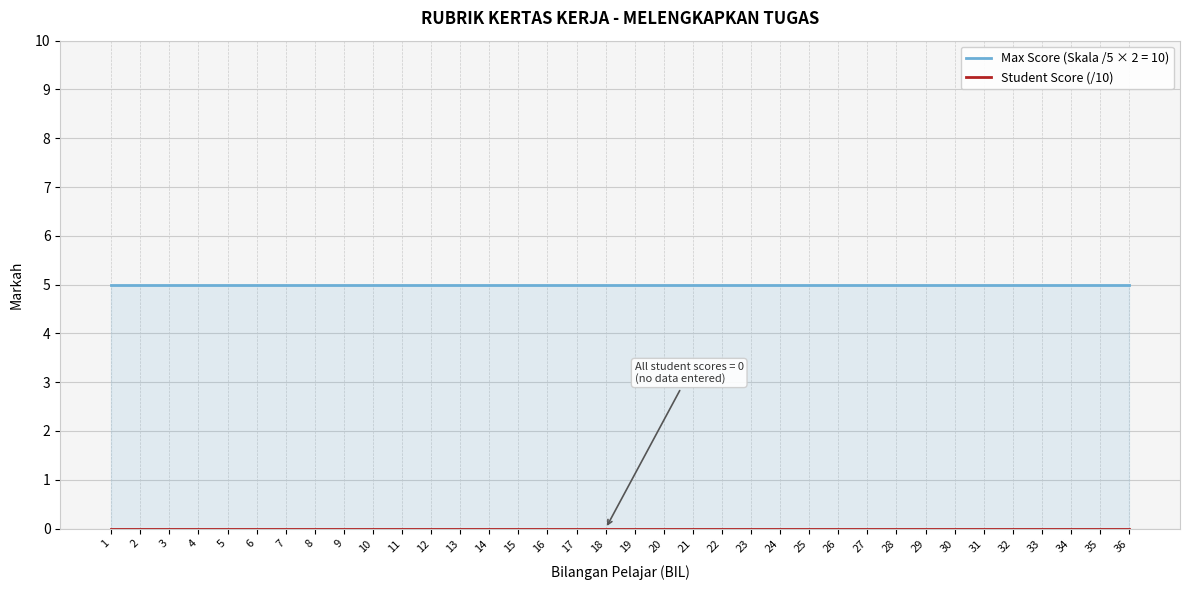

Reading left to right, what are all the values shown in this chart?

Student Score (/10): 0	0	0	0	0	0	0	0	0	0	0	0	0	0	0	0	0	0	0	0	0	0	0	0	0	0	0	0	0	0	0	0	0	0	0	0
Max Score: 5	5	5	5	5	5	5	5	5	5	5	5	5	5	5	5	5	5	5	5	5	5	5	5	5	5	5	5	5	5	5	5	5	5	5	5